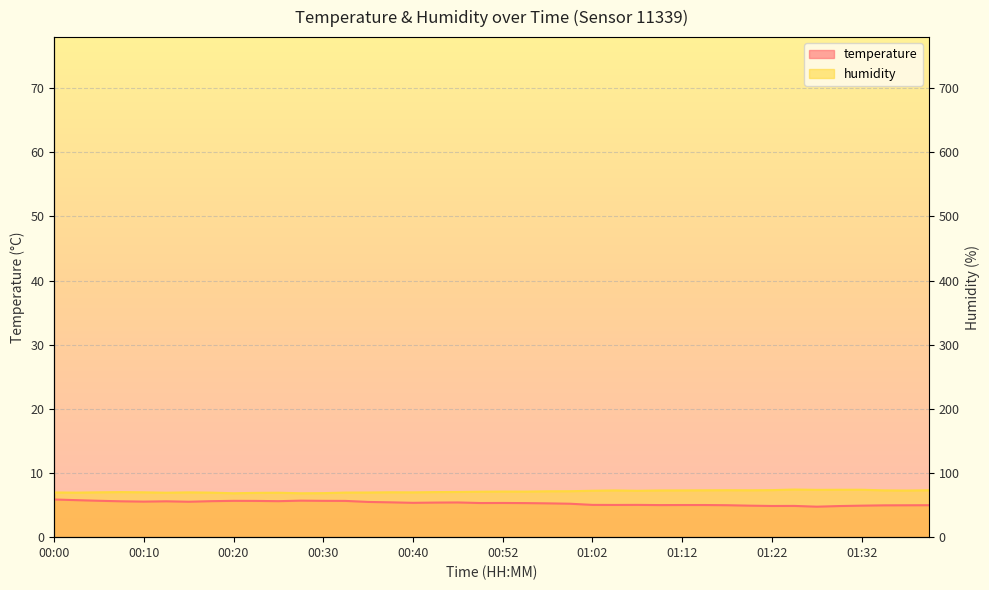

Reading left to right, extract all data points from this chart.

temperature: 00:00=5.9	00:03=5.8	00:05=5.7	00:08=5.6	00:10=5.5	00:12=5.6	00:15=5.5	00:17=5.6	00:20=5.7	00:22=5.7	00:25=5.6	00:27=5.7	00:30=5.7	00:32=5.7	00:35=5.5	00:37=5.4	00:40=5.3	00:42=5.4	00:45=5.4	00:47=5.3	00:52=5.3	00:55=5.3	00:57=5.3	01:00=5.2	01:02=5.0	01:05=5.0	01:07=5.0	01:10=5.0	01:12=5.0	01:14=5.0	01:17=5.0	01:19=4.9	01:22=4.9	01:24=4.9	01:27=4.8	01:29=4.8	01:32=4.9	01:34=5.0	01:37=5.0	01:39=5.0
humidity: 00:00=7.0	00:03=6.9	00:05=7.0	00:08=7.0	00:10=7.0	00:12=6.9	00:15=7.0	00:17=6.9	00:20=6.8	00:22=6.9	00:25=6.9	00:27=6.8	00:30=6.9	00:32=7.0	00:35=7.0	00:37=7.0	00:40=7.0	00:42=7.0	00:45=7.0	00:47=7.1	00:52=7.1	00:55=7.1	00:57=7.2	01:00=7.2	01:02=7.2	01:05=7.3	01:07=7.2	01:10=7.3	01:12=7.3	01:14=7.3	01:17=7.3	01:19=7.3	01:22=7.3	01:24=7.4	01:27=7.4	01:29=7.4	01:32=7.4	01:34=7.3	01:37=7.3	01:39=7.3